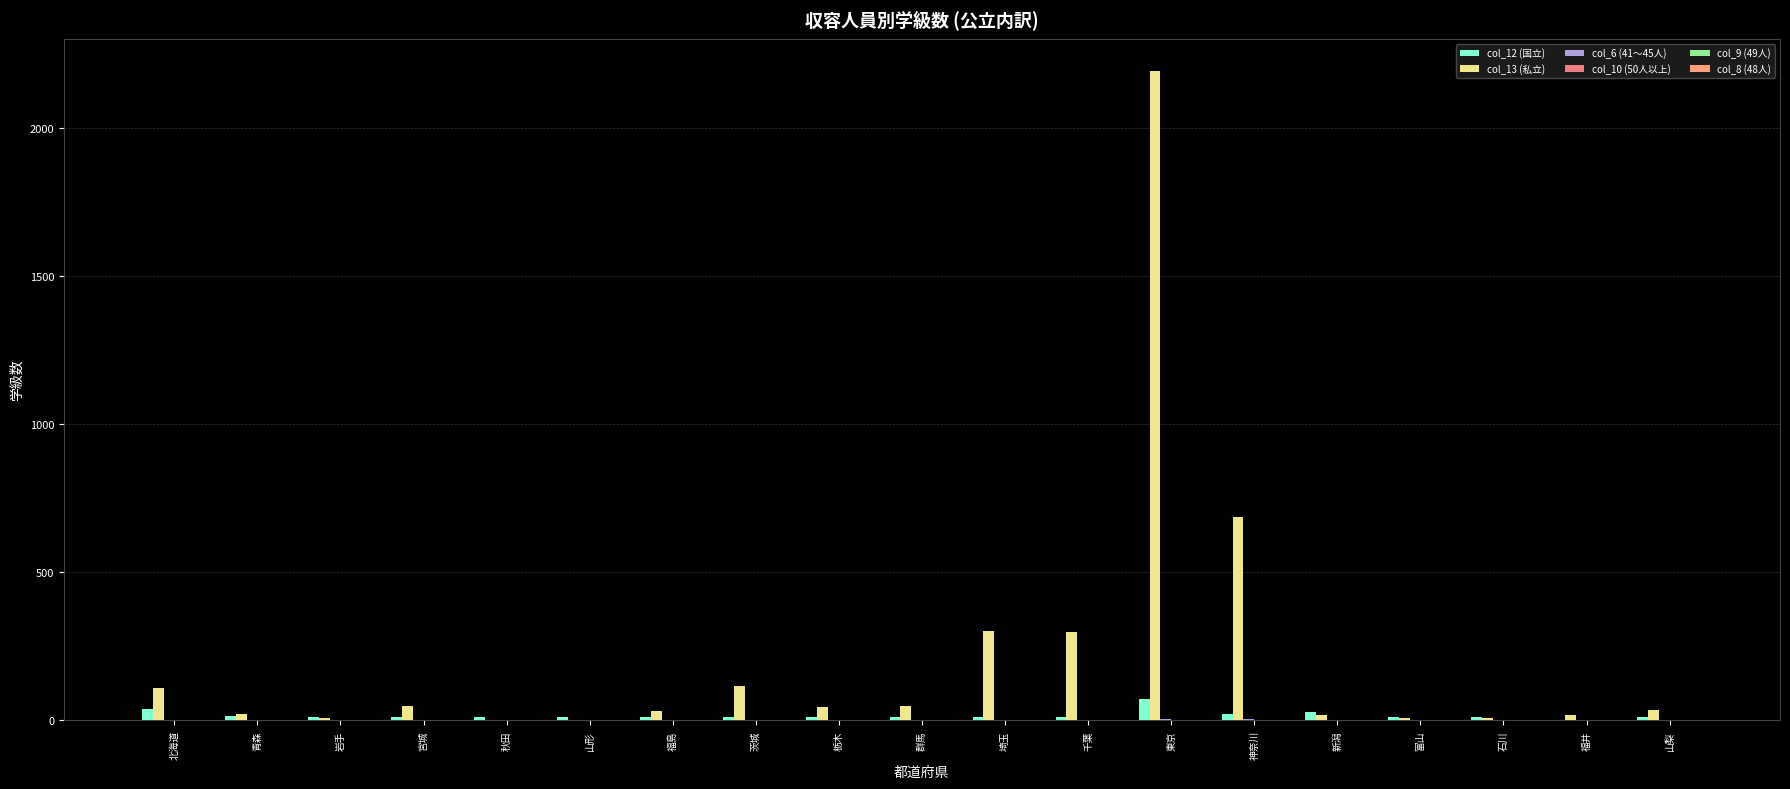

What is the label of the 15th bar from the right?

秋田